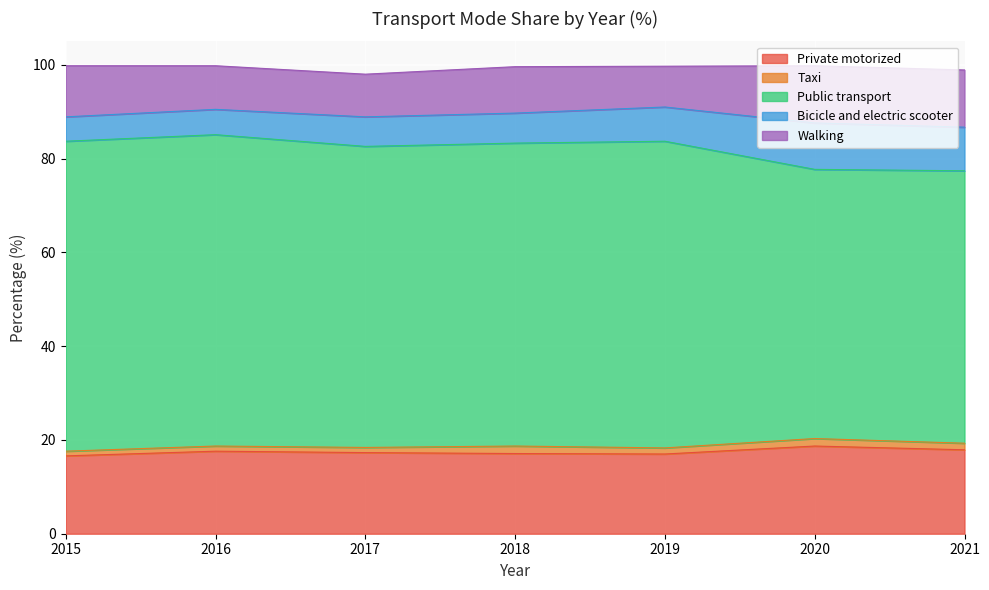

How many Taxi values are between 1 and 2?

7